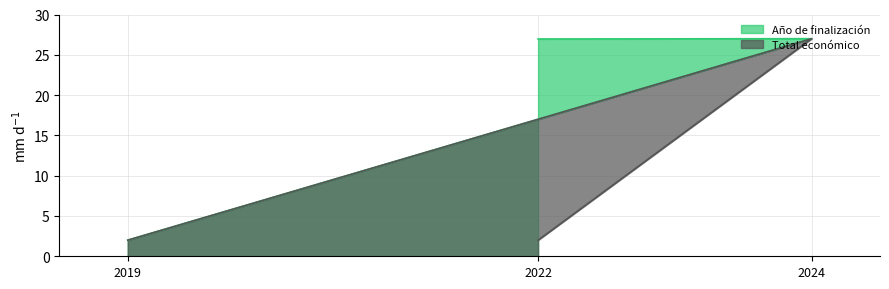

Is the value of Año de finalización at 2019 greater than the value of Total económico at 2022?

No